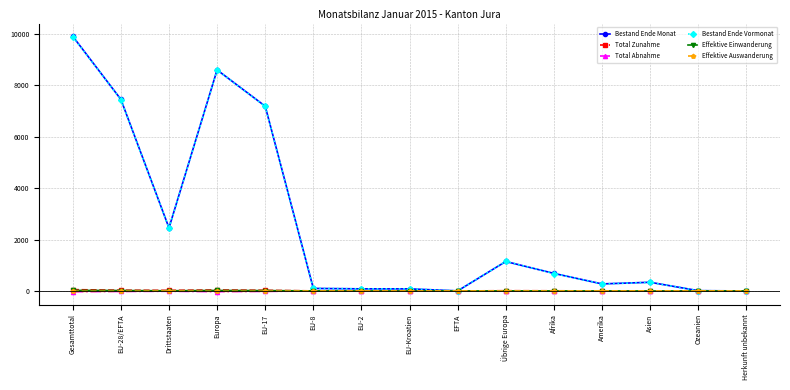

How many values in the Effektive Einwanderung series are below 3?

7